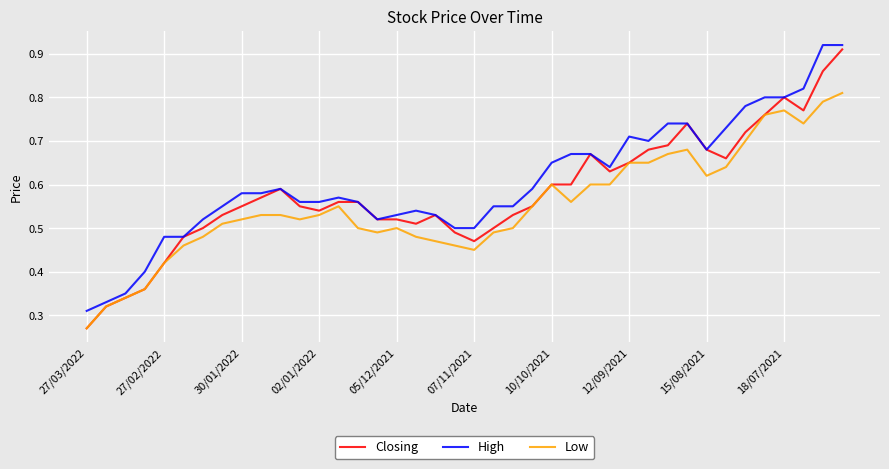

List the series in order of their overall mean, highest first.

High, Closing, Low